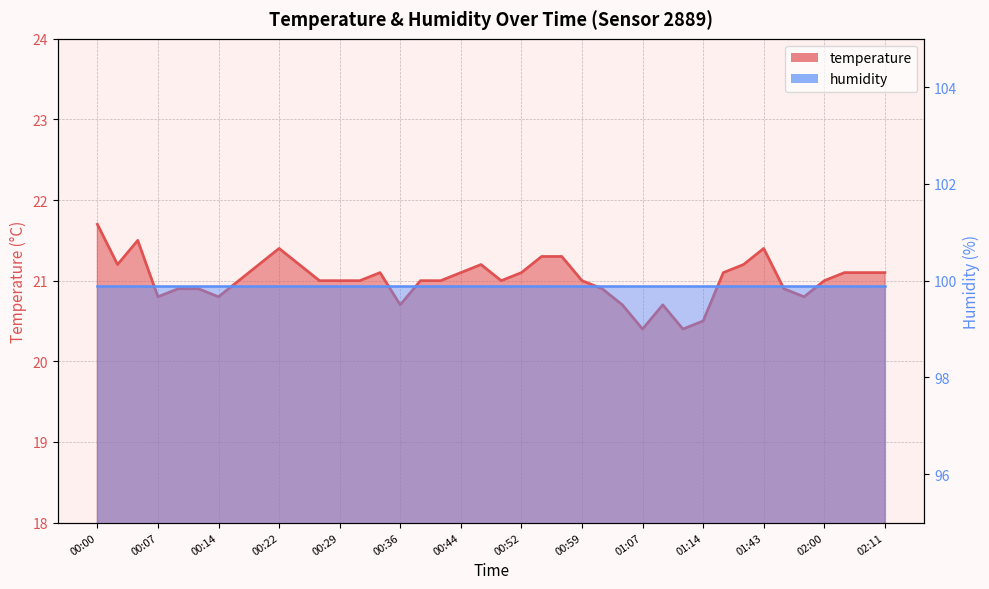

What is the difference between the second highest and minimum values?

1.1